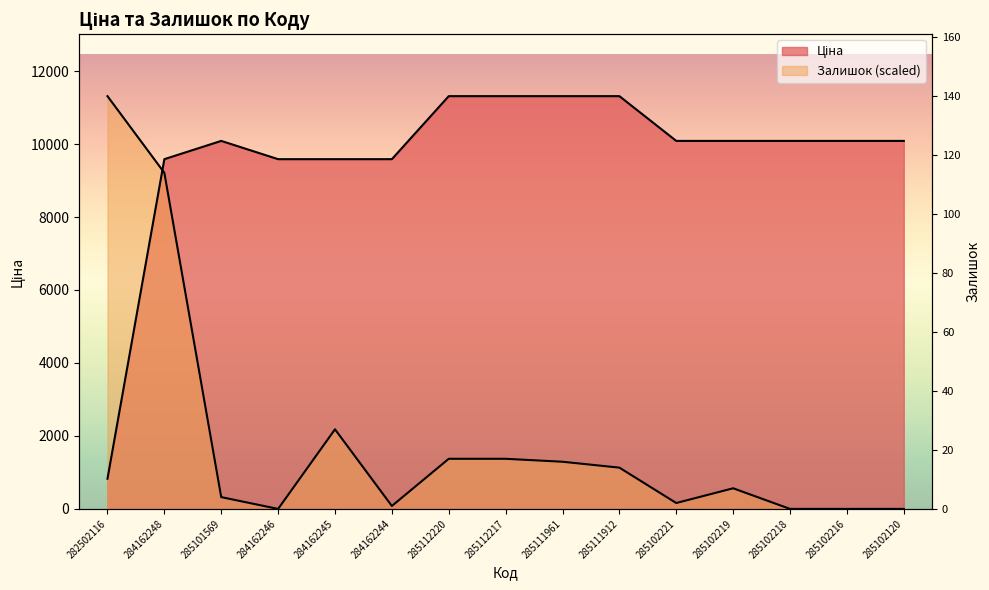

In Ціна, how many points are higher than both neighbors (excluding endpoints)?

1